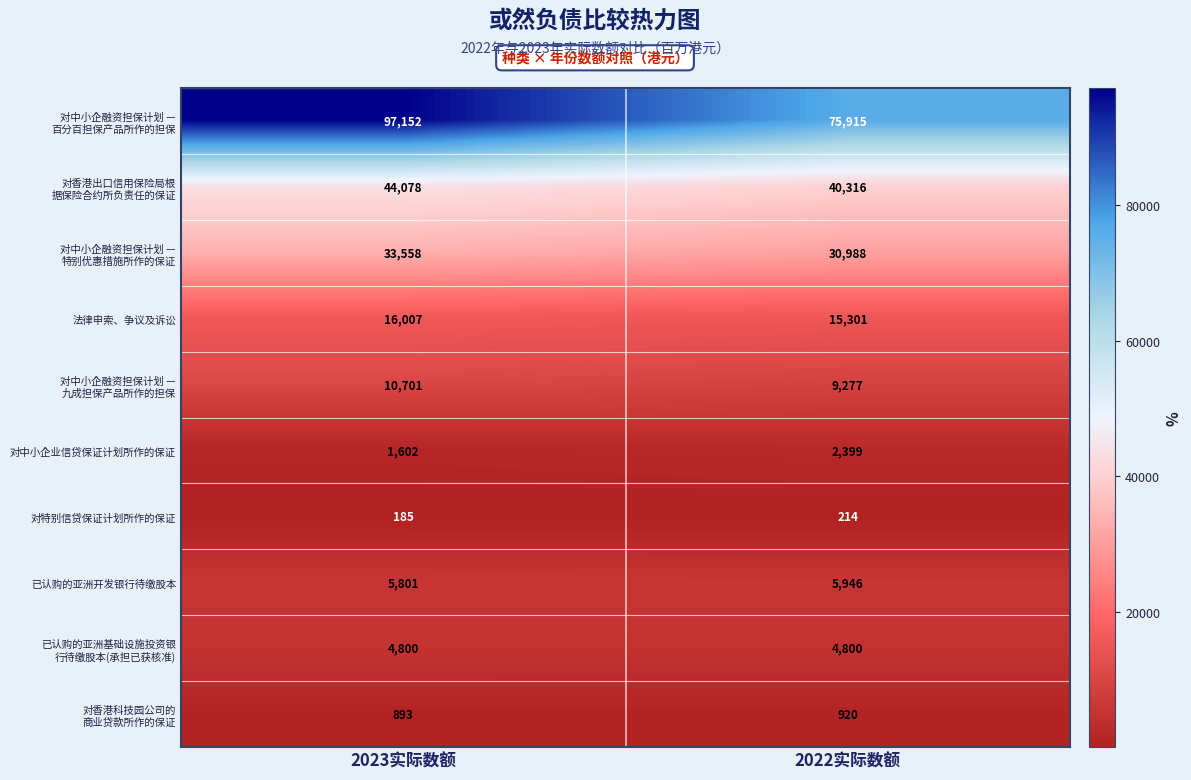

What is the difference between the highest and lowest values at 2022实际数额?

75701